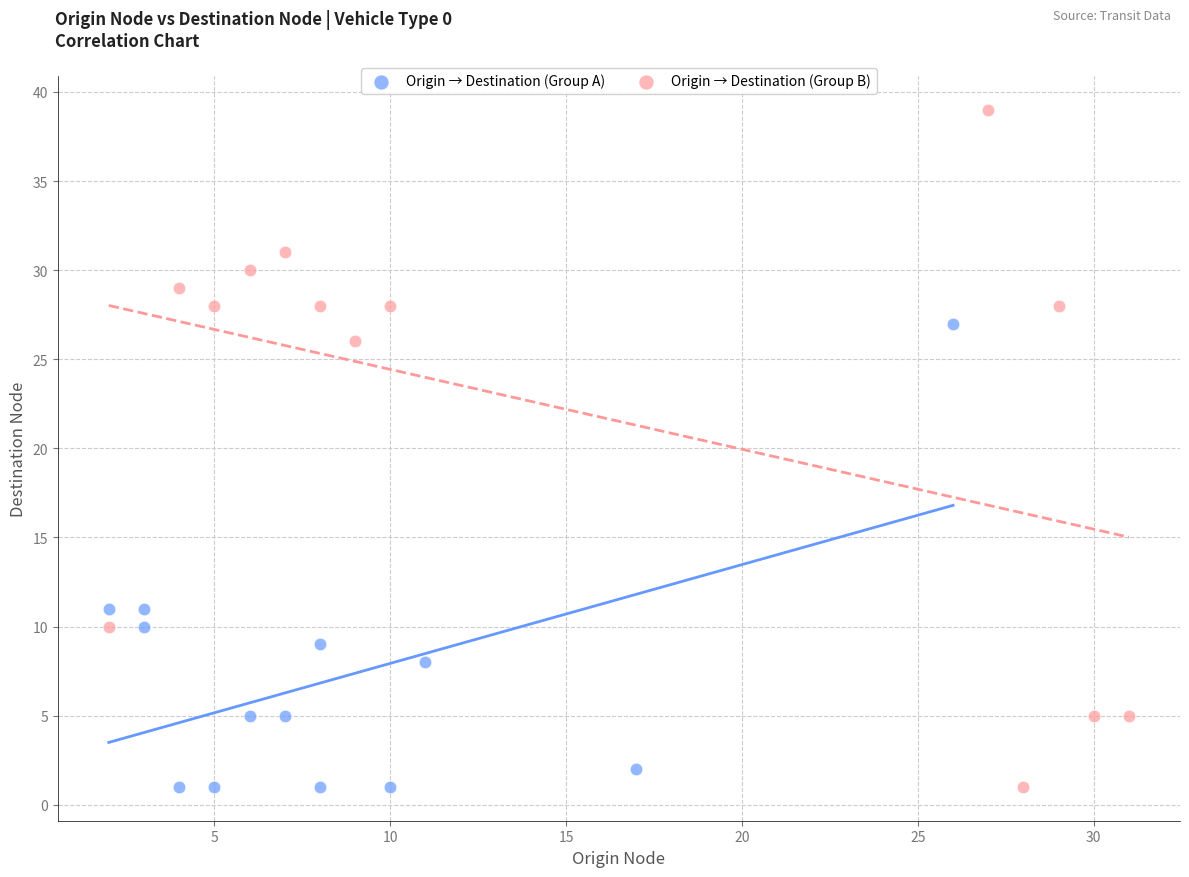

What are all the series names shown in the legend?

Origin → Destination (Group A), Origin → Destination (Group B)